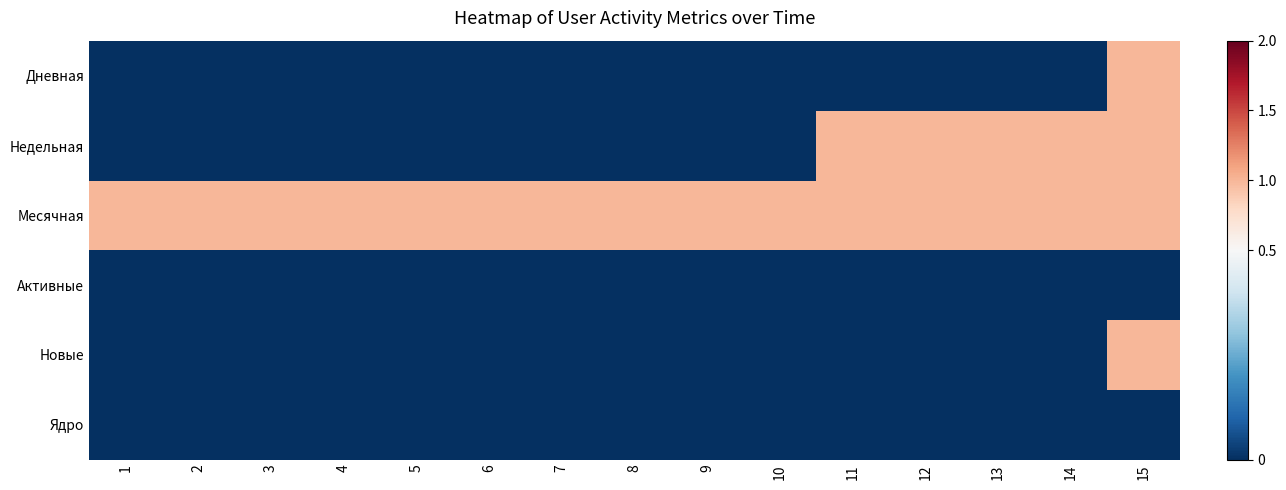

What is the spread (max minus min) of values at 3?

1